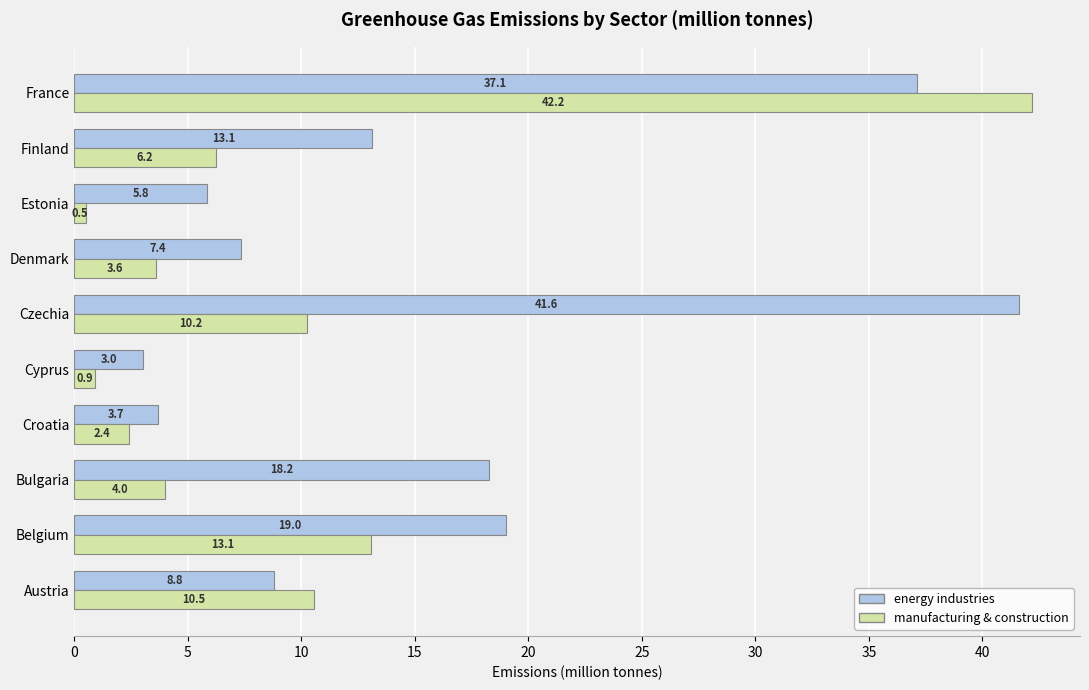

What is the lowest value of the manufacturing & construction series?

0.5